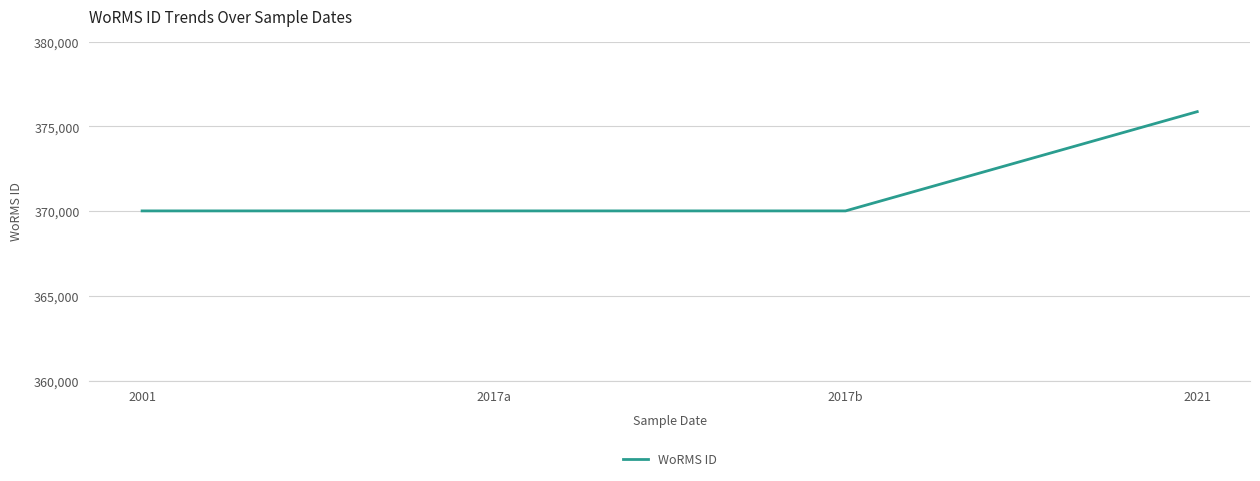

What is the sum of the values at 2021 and 2001?

745893